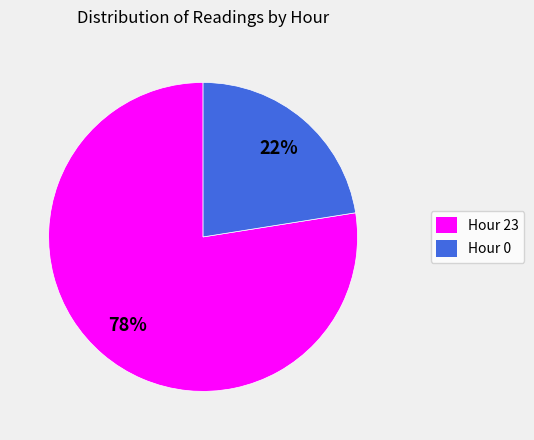

True or false: Hour 23 accounts for 63% of the total.

False